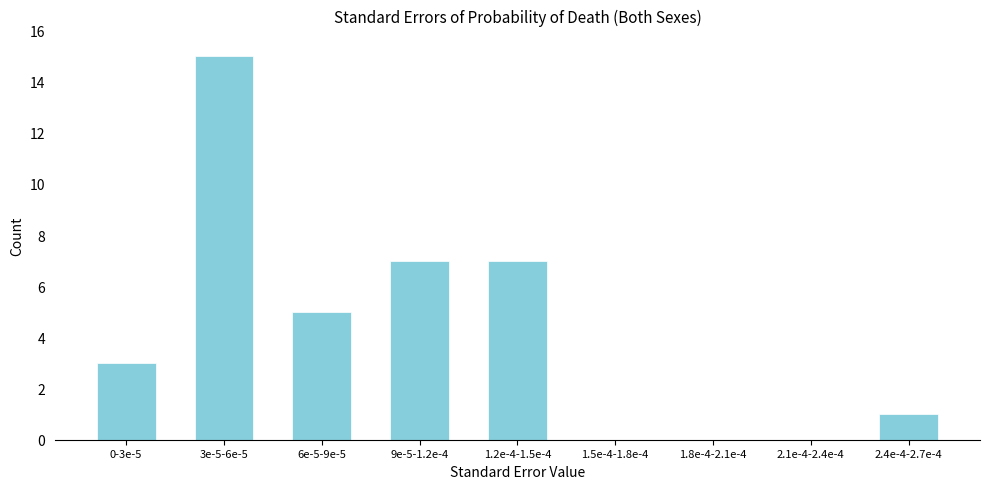

Reading left to right, extract all data points from this chart.

0-3e-5=3	3e-5-6e-5=15	6e-5-9e-5=5	9e-5-1.2e-4=7	1.2e-4-1.5e-4=7	1.5e-4-1.8e-4=0	1.8e-4-2.1e-4=0	2.1e-4-2.4e-4=0	2.4e-4-2.7e-4=1